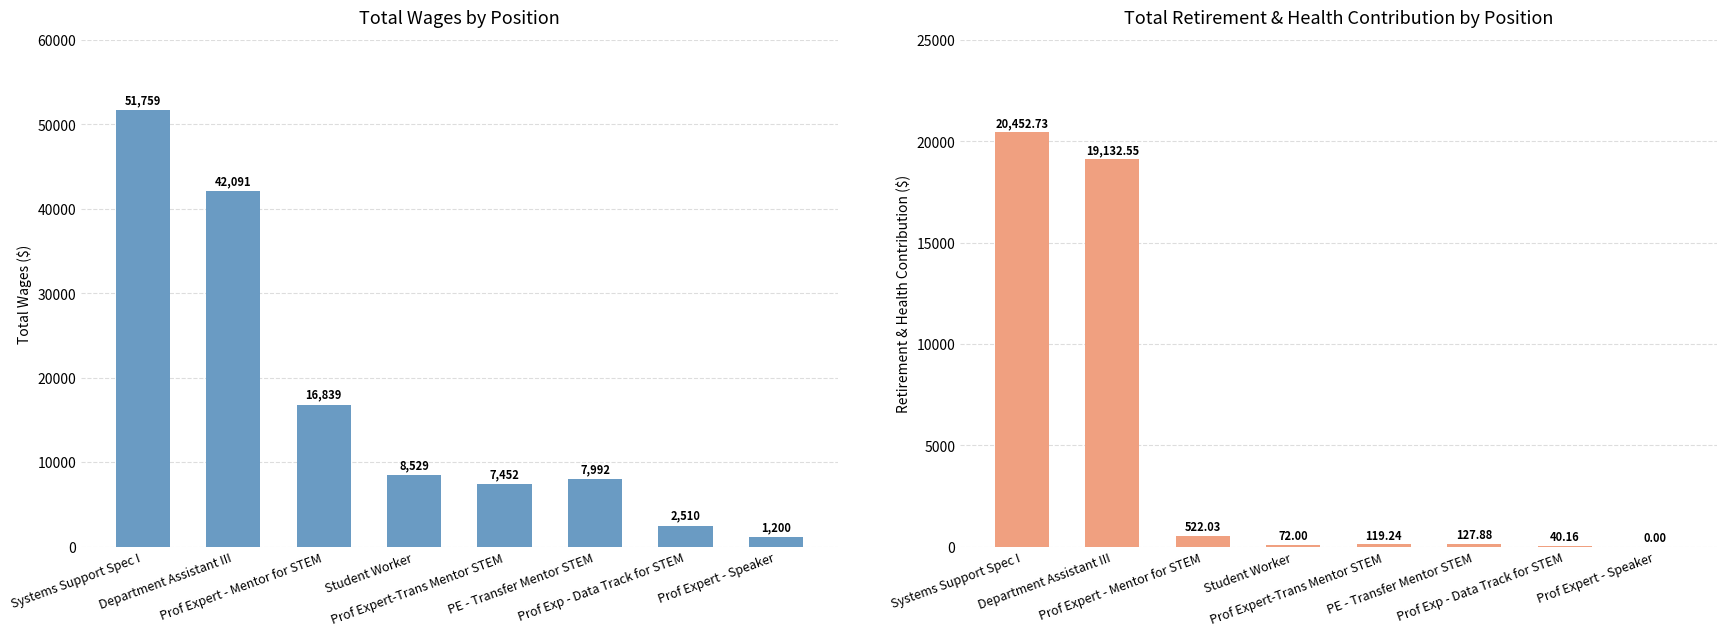

What is the value of the Total Wages bar at the 3rd from the left?

16839.0